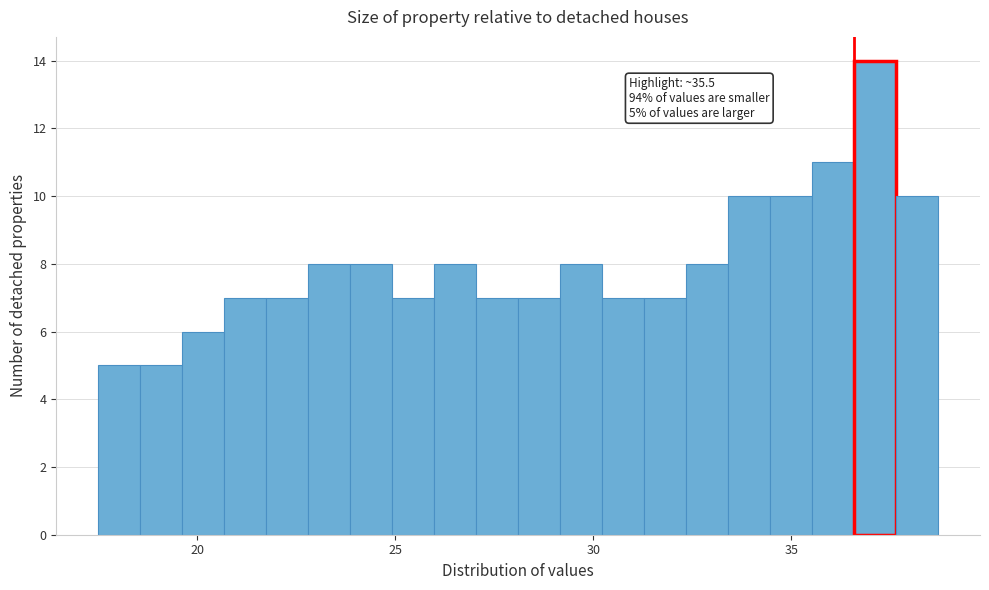

Read against the x-axis, roughly where is the centre of the tallest bar?

37.0